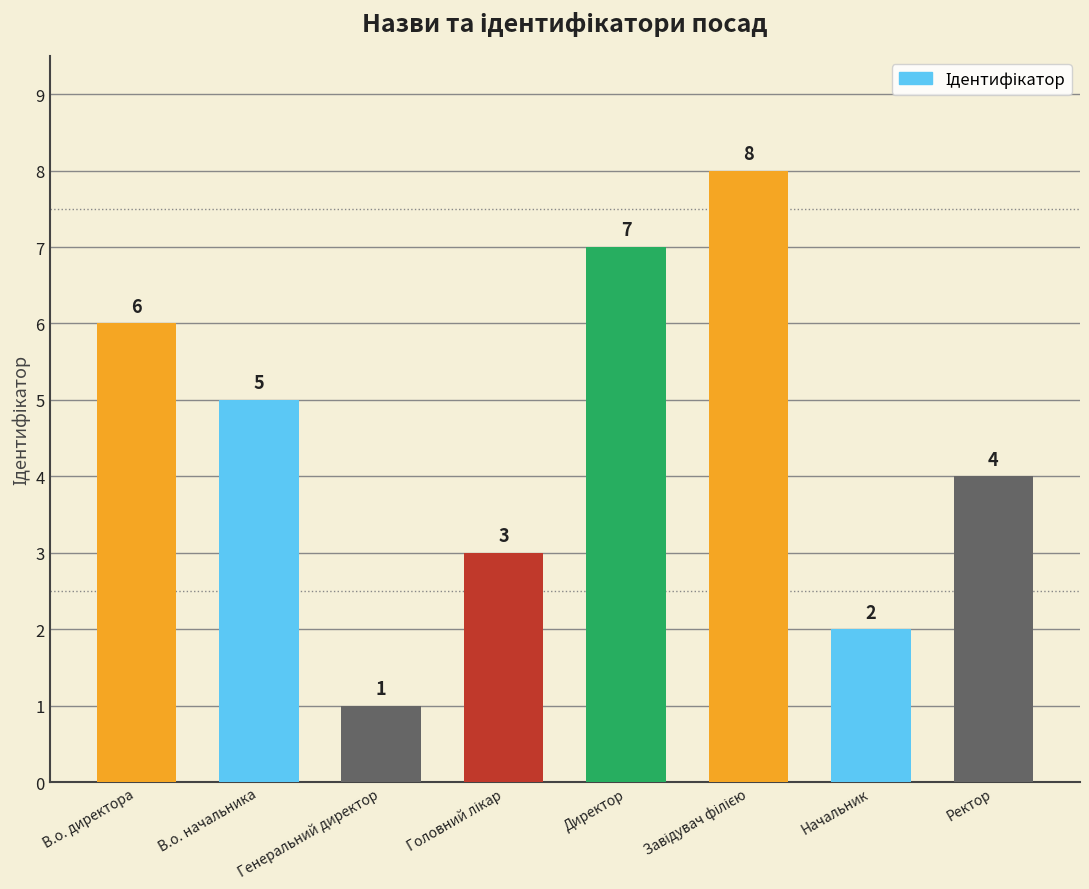

What is the change in value from В.о. начальника to Директор?

+2